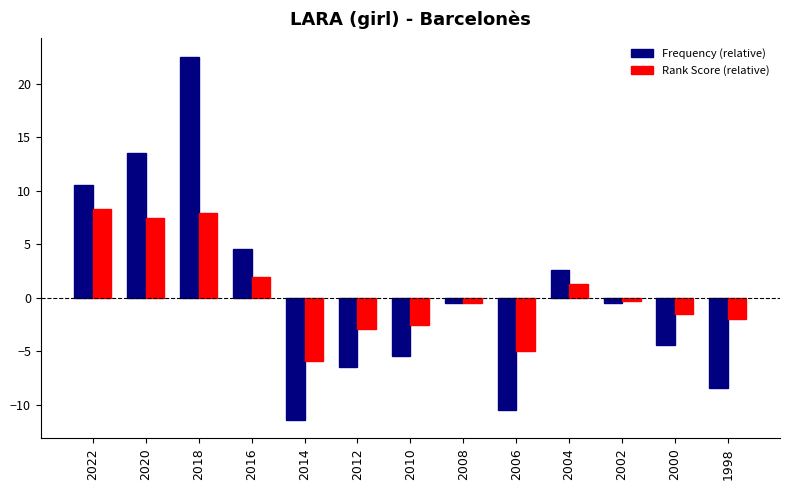

What is the maximum value shown in the chart?

22.5